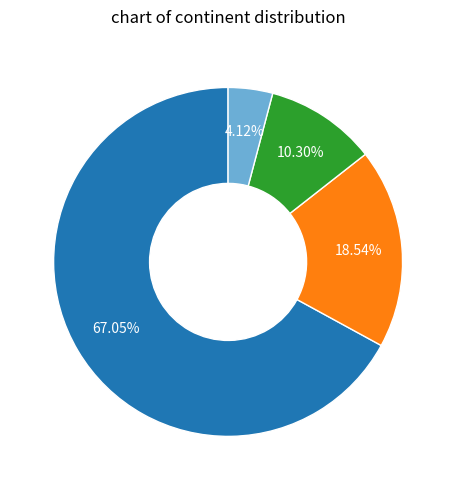

Is there any slice that represents more than half of the pie?

Yes